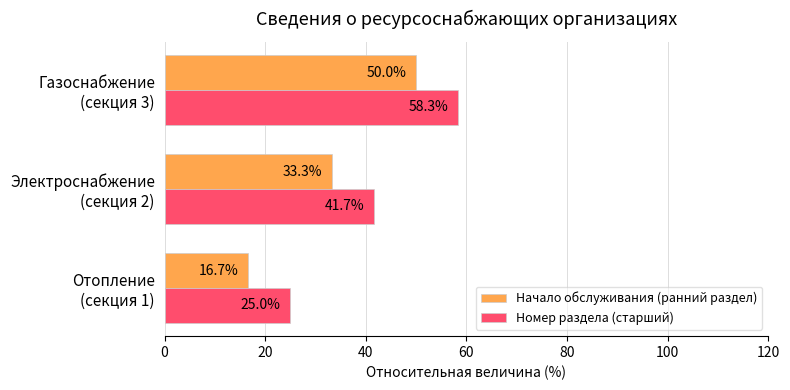

At how many categories does at least one series exceed 48?

1